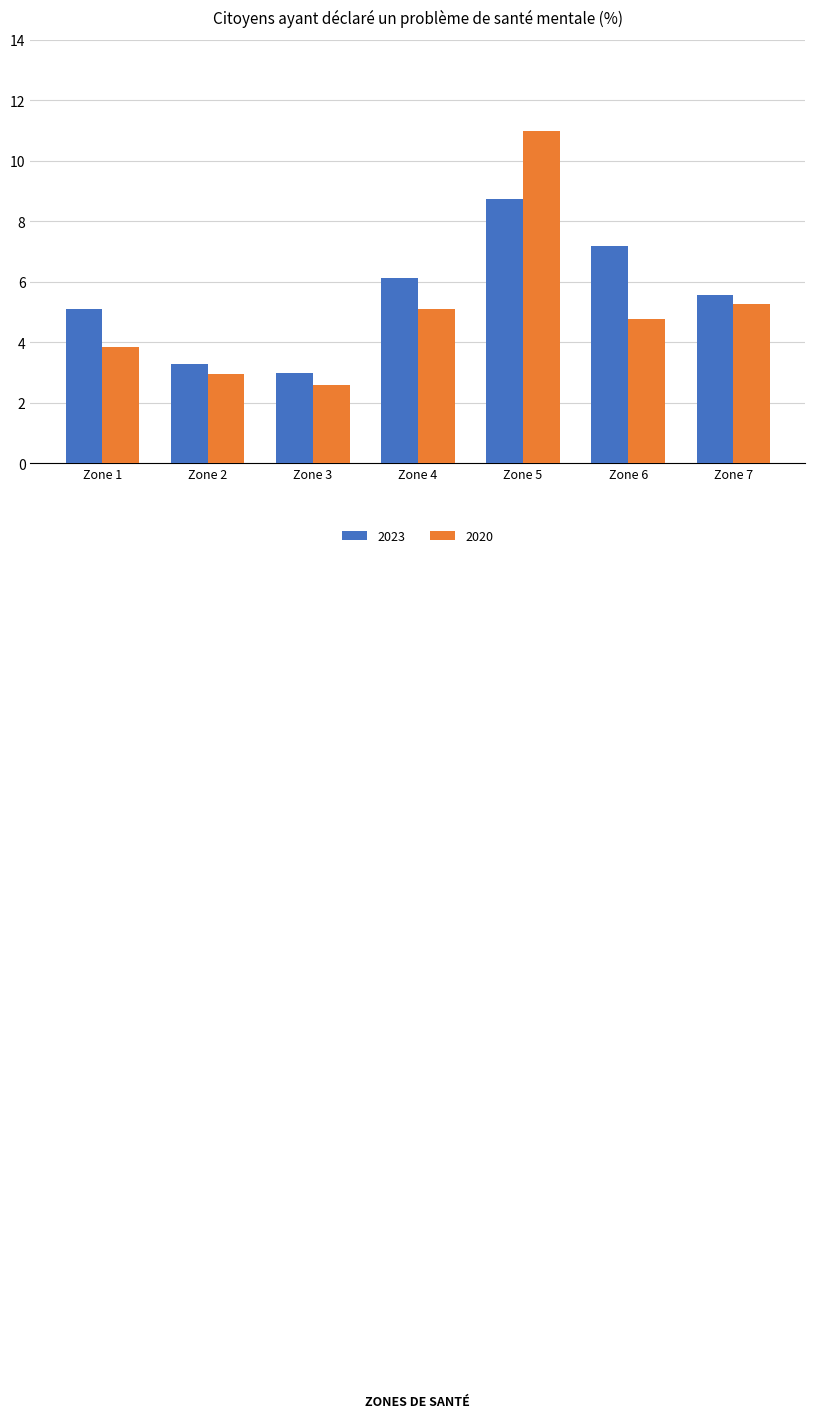

The 2023 series shows 8.7 at Zone 5. True or false?

True